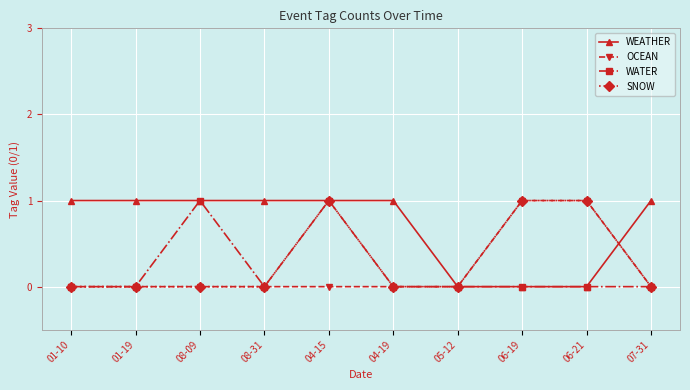

True or false: WATER has a value of 0 at 08-31.

True